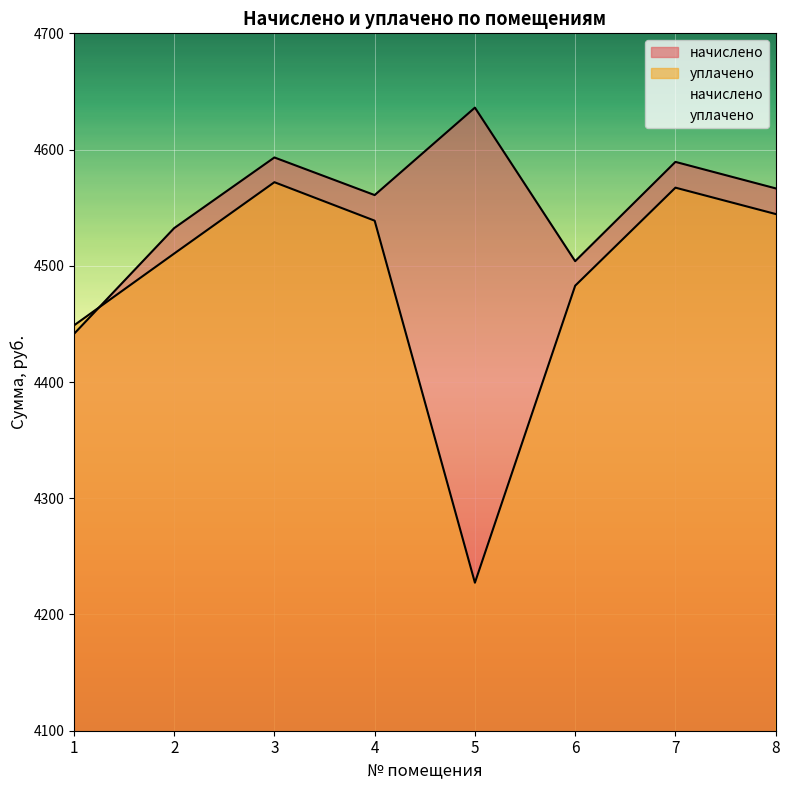

Reading left to right, what are all the values shown in this chart?

начислено: 1=4441.3	2=4532.4	3=4593.2	4=4560.8	5=4636.1	6=4504.0	7=4589.4	8=4566.6
уплачено: 1=4448.6	2=4510.5	3=4571.9	4=4538.8	5=4227.4	6=4482.9	7=4567.2	8=4544.5